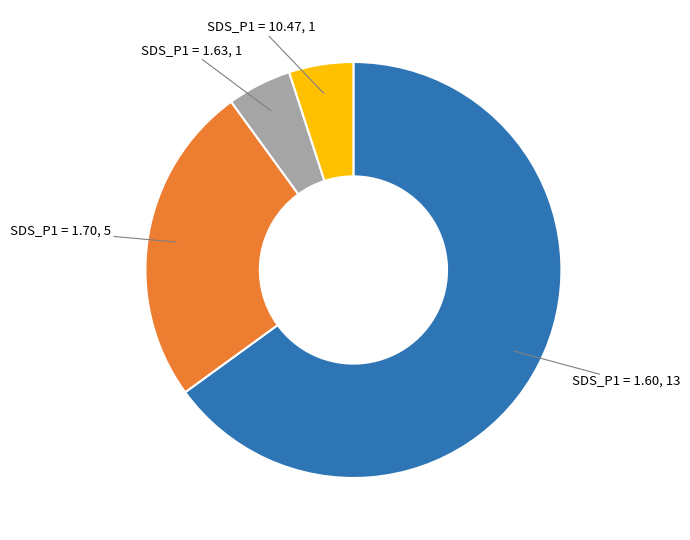

Is there a majority slice in this chart?

Yes